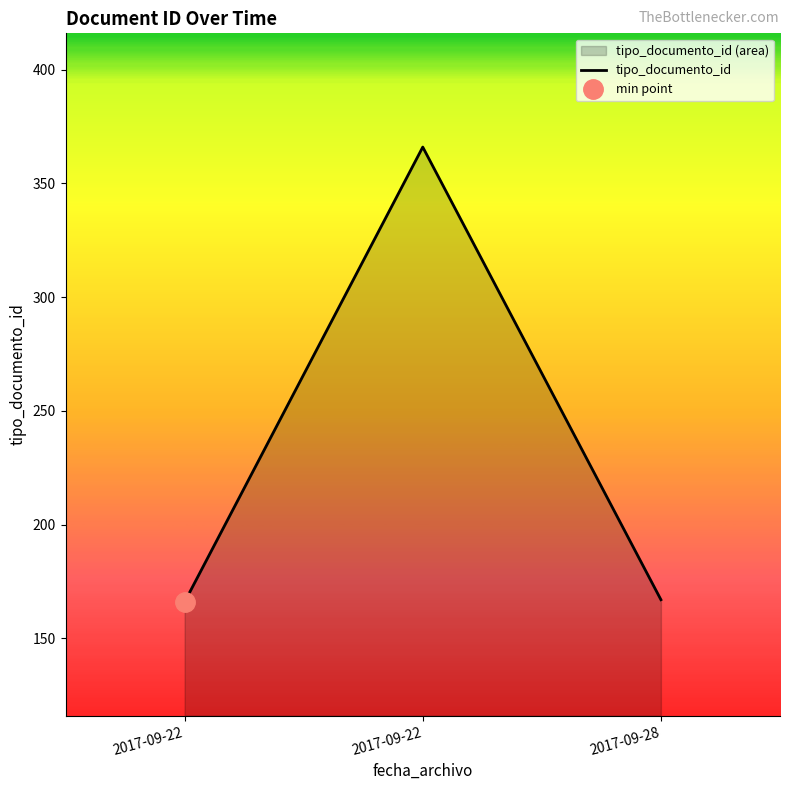

Approximately how many times larger is the value at 2017-09-28 compared to 2017-09-22?

0.5